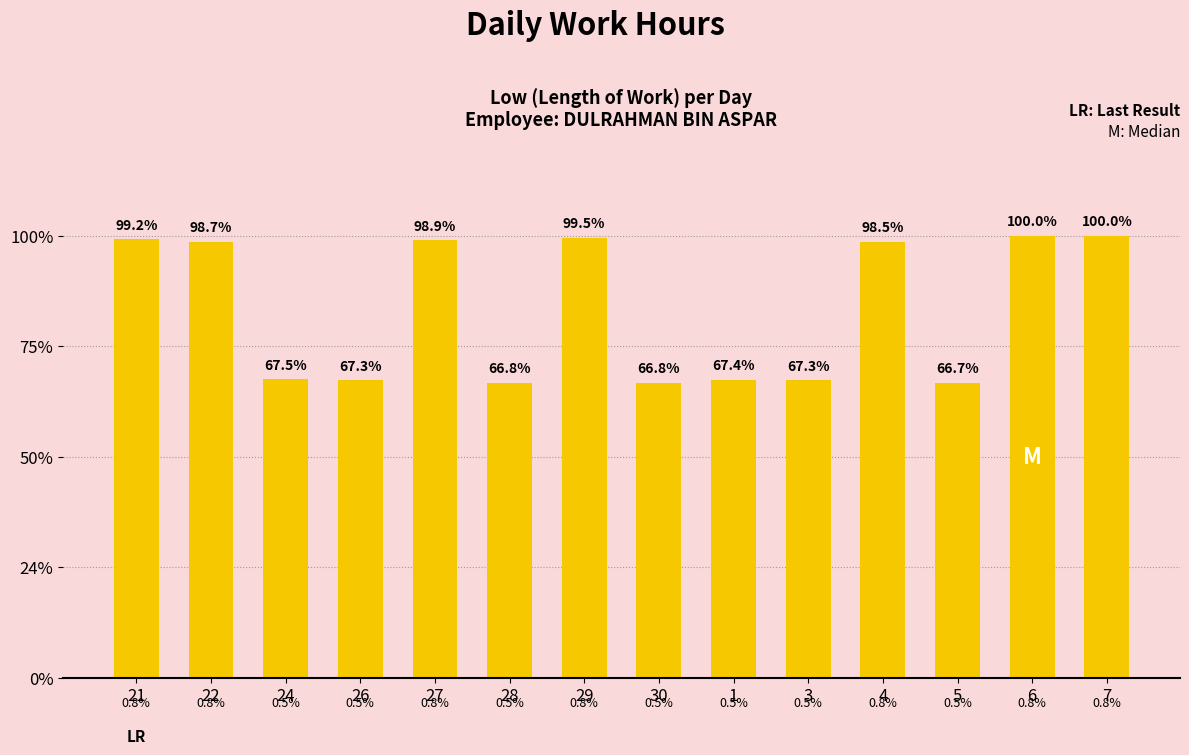

Are the bars horizontal?

No